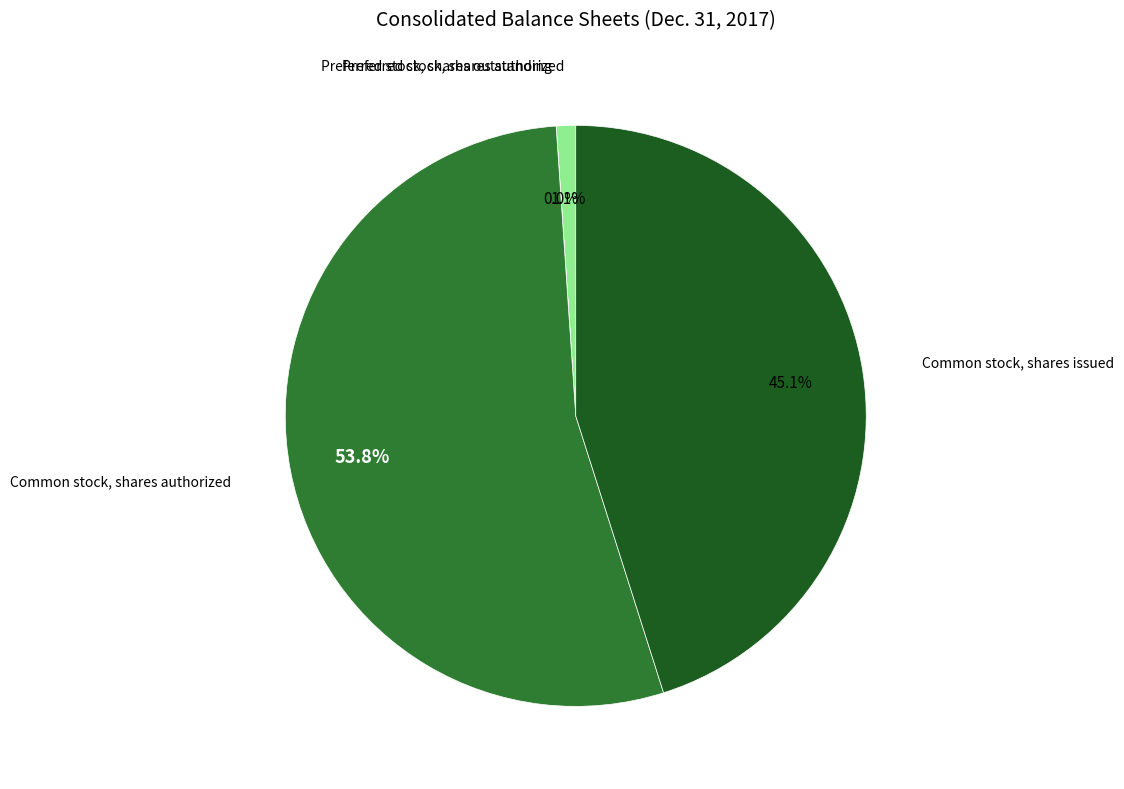

To the nearest percent, what is the difference between the largest and smallest slice percentages?

54%